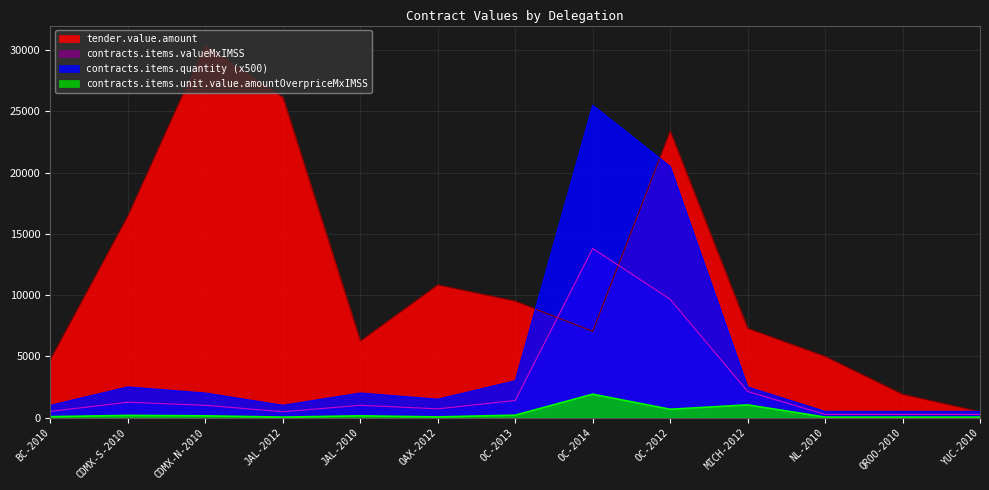

Reading left to right, extract all data points from this chart.

tender.value.amount: BC-2010=4738.6	CDMX-S-2010=16460.4	CDMX-N-2010=30426.8	JAL-2012=26138.3	JAL-2010=6235.0	OAX-2012=10826.3	OC-2013=9500.4	OC-2014=7036.3	OC-2012=23368.2	MICH-2012=7277.6	NL-2010=4988.0	QROO-2010=1893.1	YUC-2010=473.3
contracts.items.valueMxIMSS: BC-2010=498.8	CDMX-S-2010=1247.0	CDMX-N-2010=997.6	JAL-2012=471.0	JAL-2010=997.6	OAX-2012=706.4	OC-2013=1392.0	OC-2014=13802.0	OC-2012=9654.7	MICH-2012=2127.4	NL-2010=249.4	QROO-2010=249.4	YUC-2010=249.4
contracts.items.unit.value.amountOverpriceMxIMSS: BC-2010=68.8	CDMX-S-2010=172.0	CDMX-N-2010=137.6	JAL-2012=32.8	JAL-2010=137.6	OAX-2012=49.3	OC-2013=192.0	OC-2014=1903.7	OC-2012=673.3	MICH-2012=1032.2	NL-2010=34.4	QROO-2010=34.4	YUC-2010=34.4
contracts.items.quantity: BC-2010=1000.0	CDMX-S-2010=2500.0	CDMX-N-2010=2000.0	JAL-2012=1000.0	JAL-2010=2000.0	OAX-2012=1500.0	OC-2013=3000.0	OC-2014=25500.0	OC-2012=20500.0	MICH-2012=2500.0	NL-2010=500.0	QROO-2010=500.0	YUC-2010=500.0